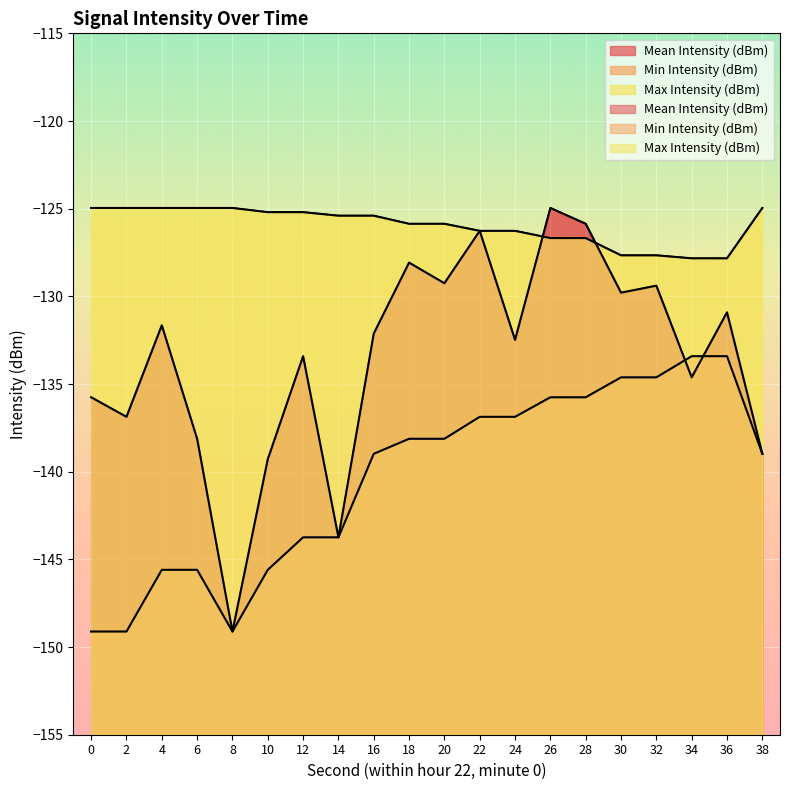

How many series are shown in this chart?

3